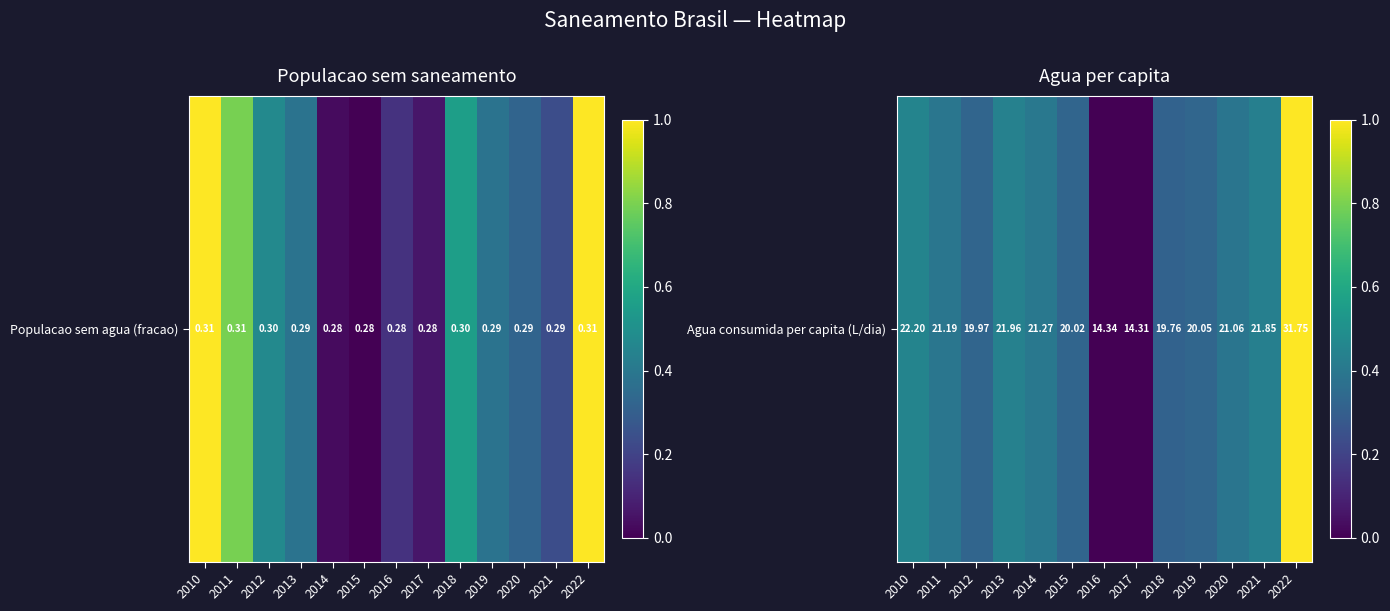

List the labels in order of value, largest first.

2022, 2010, 2013, 2021, 2014, 2011, 2020, 2019, 2015, 2012, 2018, 2016, 2017